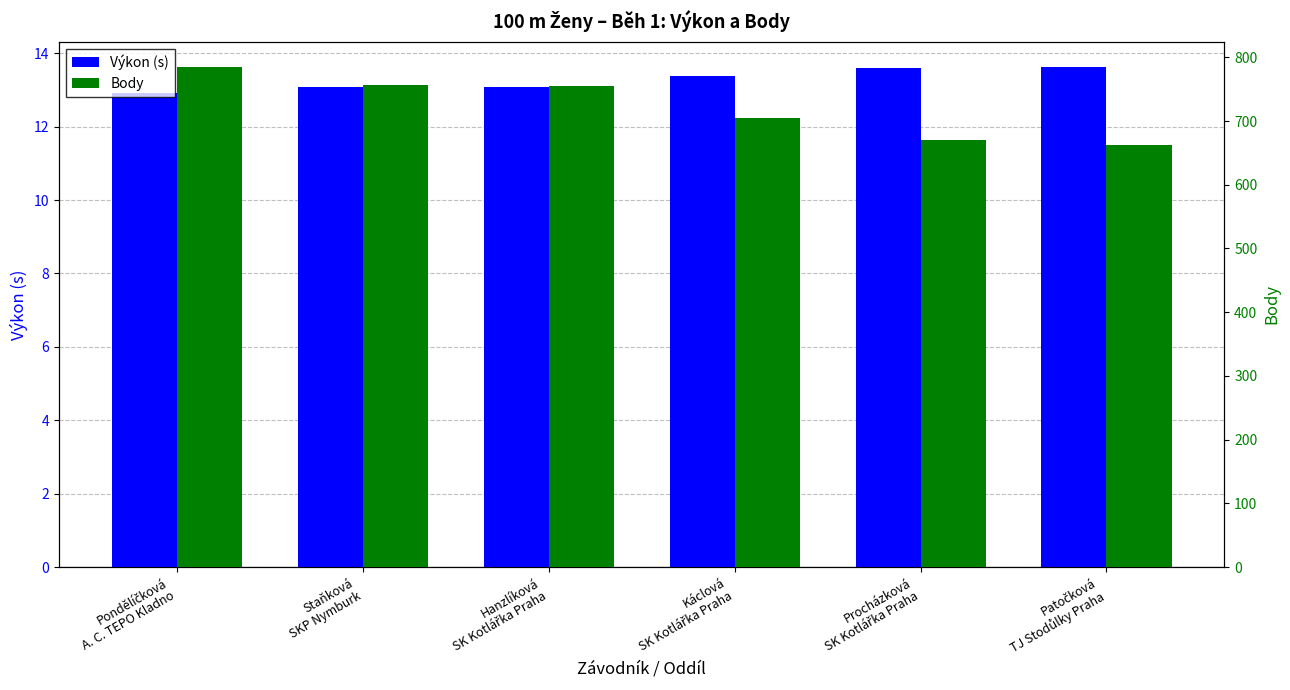

Reading left to right, extract all data points from this chart.

Výkon (s): Pondělíčková
A. C. TEPO Kladno=12.9	Staňková
SKP Nymburk=13.1	Hanzlíková
SK Kotlářka Praha=13.1	Káclová
SK Kotlářka Praha=13.4	Procházková
SK Kotlářka Praha=13.6	Patočková
TJ Stodůlky Praha=13.6
Body: Pondělíčková
A. C. TEPO Kladno=785.0	Staňková
SKP Nymburk=757.0	Hanzlíková
SK Kotlářka Praha=755.0	Káclová
SK Kotlářka Praha=704.0	Procházková
SK Kotlářka Praha=670.0	Patočková
TJ Stodůlky Praha=663.0